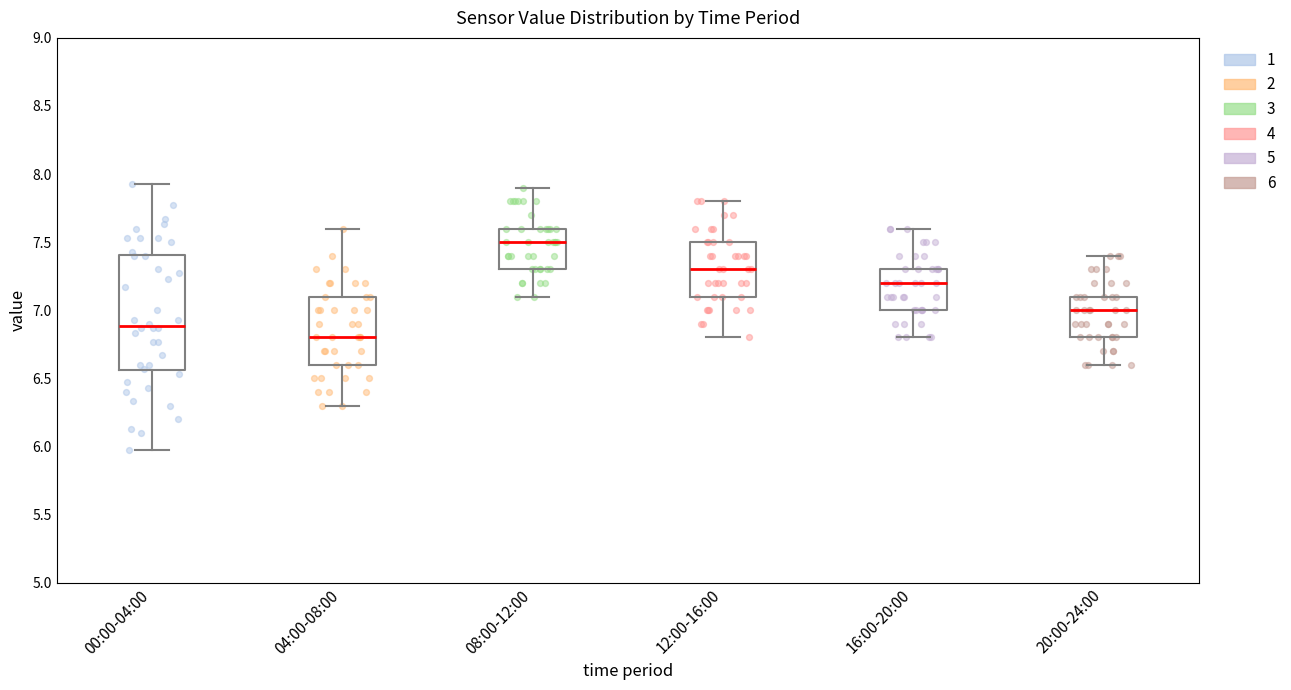

Where does the upper whisker of the box for 12:00-16:00 end on the y-axis? The values are not printed on the chart, so give them approximately, as read against the axis.

7.80